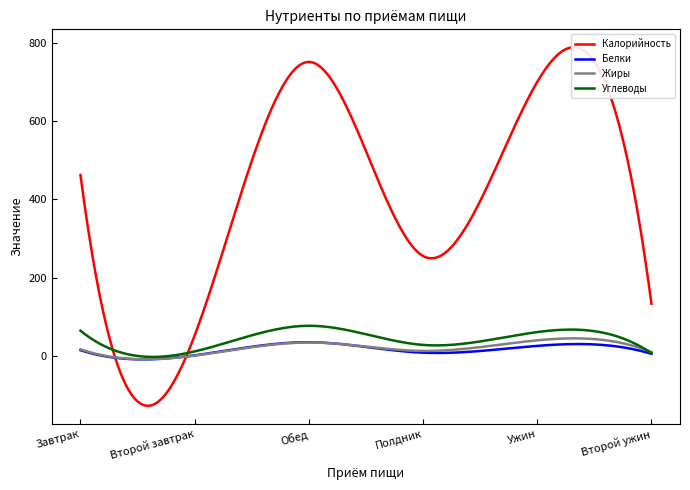

Where is the first local minimum for Углеводы?

Второй завтрак